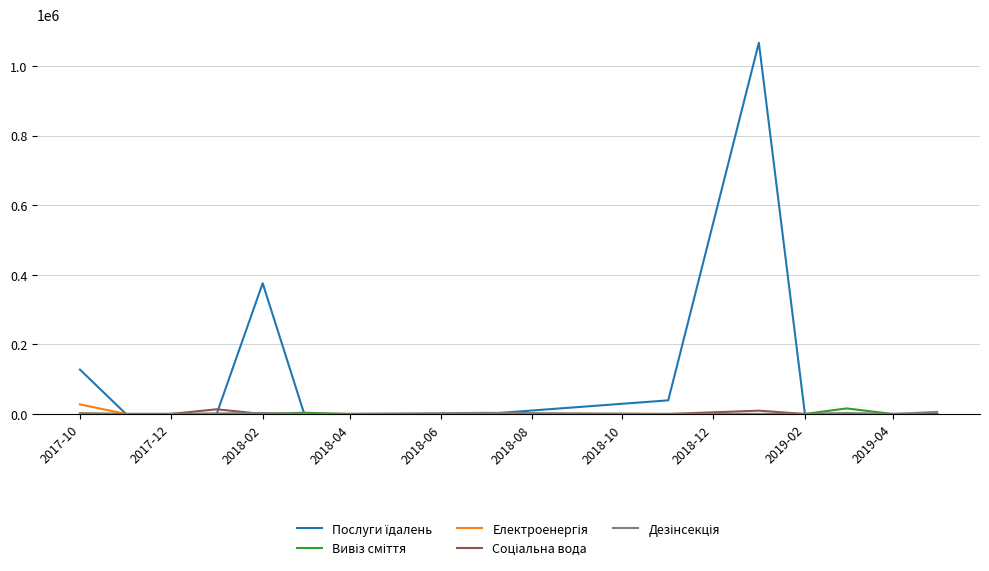

What is the maximum value shown in the chart?

1066521.2